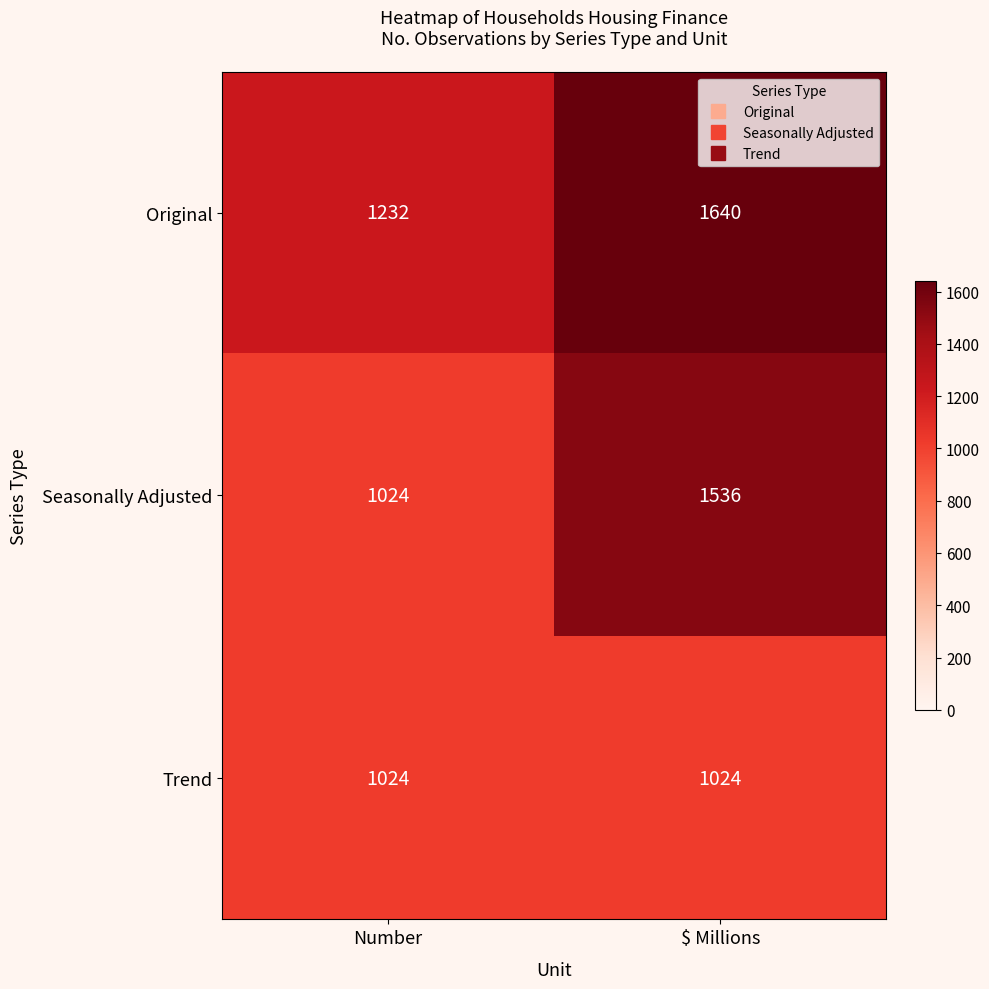

The Original series shows 1232 at Number. True or false?

True